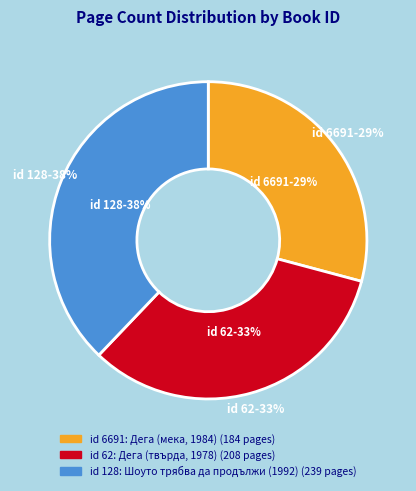

Is there a majority slice in this chart?

No